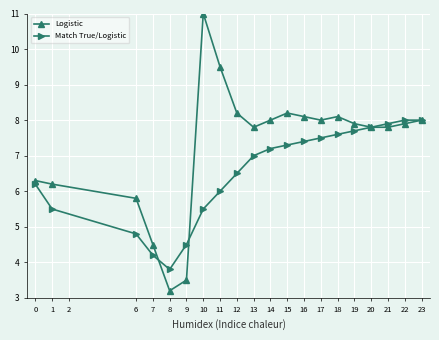

At which label is Match True/Logistic closest to 5?

6